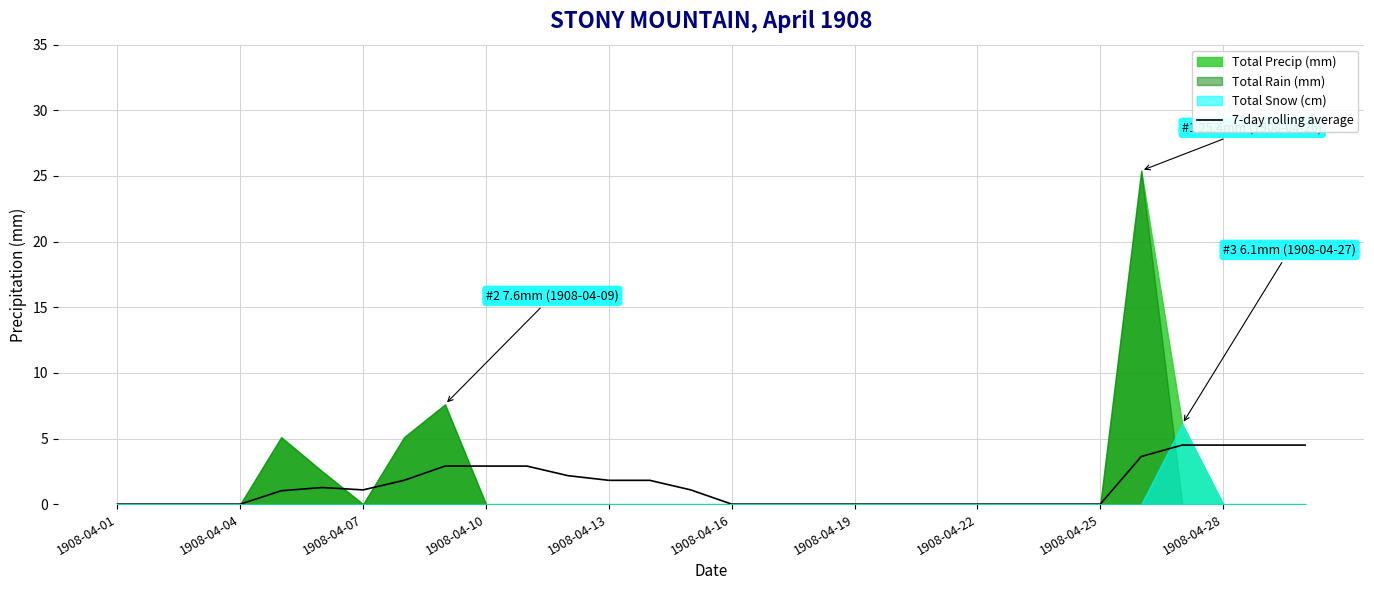

The 7-day rolling average series shows 1.8 at 1908-04-10. True or false?

False